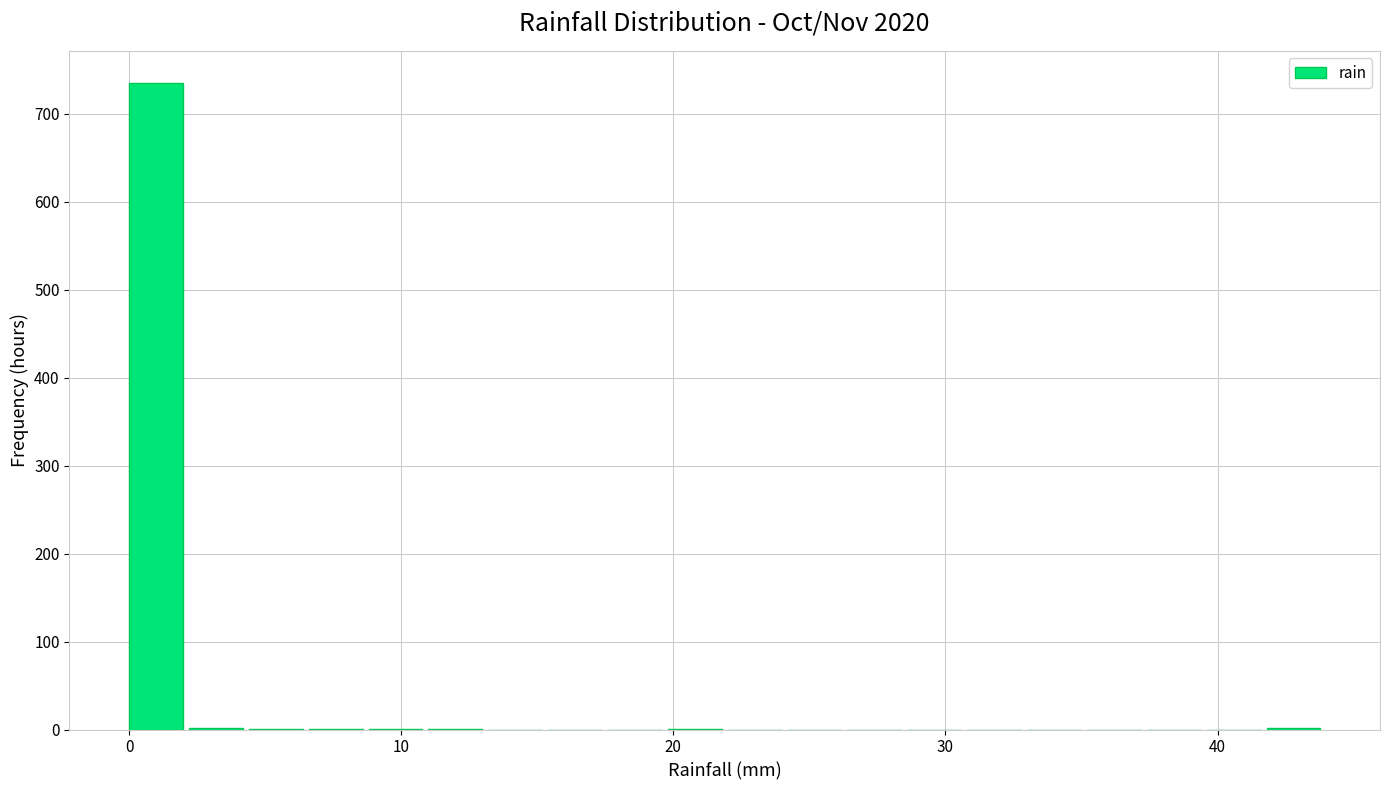

Read against the x-axis, roughly where is the centre of the tallest bar?

1